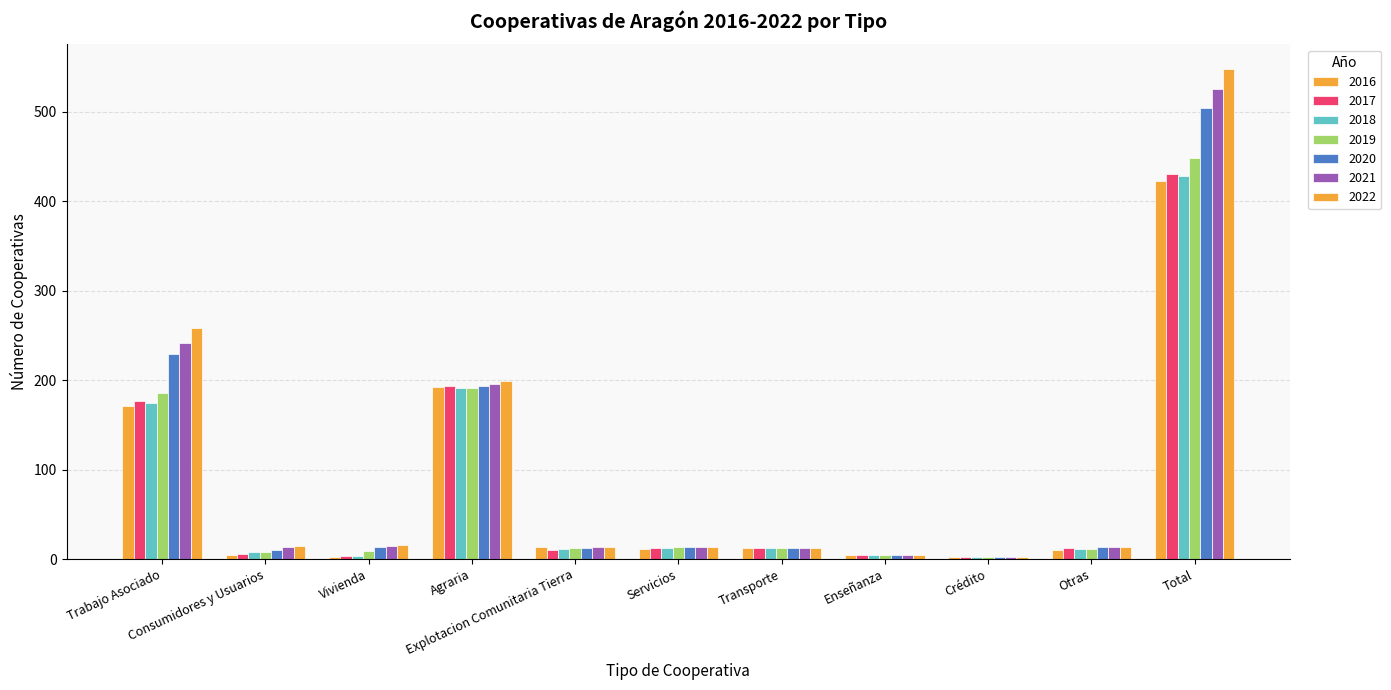

Which series has the widest spread of values?

Aragón_2022